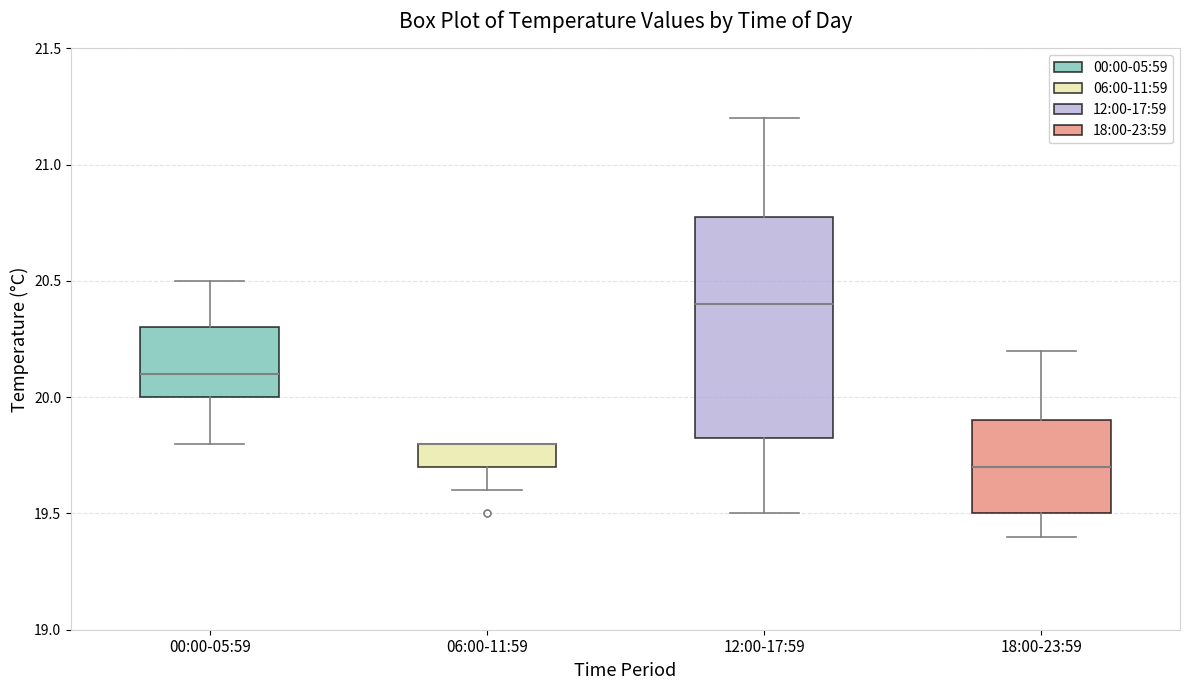

Where does the lower whisker of the box for 18:00-23:59 end on the y-axis? The values are not printed on the chart, so give them approximately, as read against the axis.

19.40